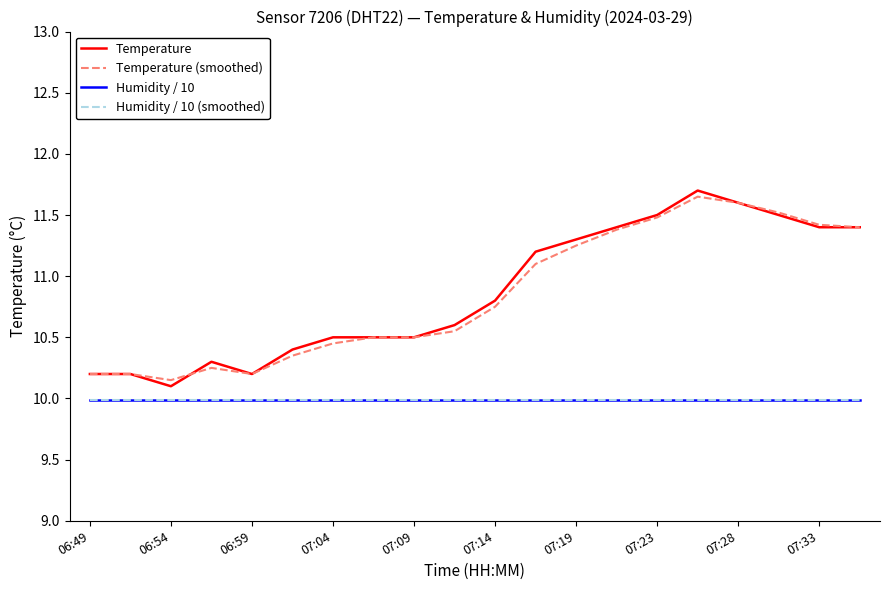

How many lines are shown in the chart?

4